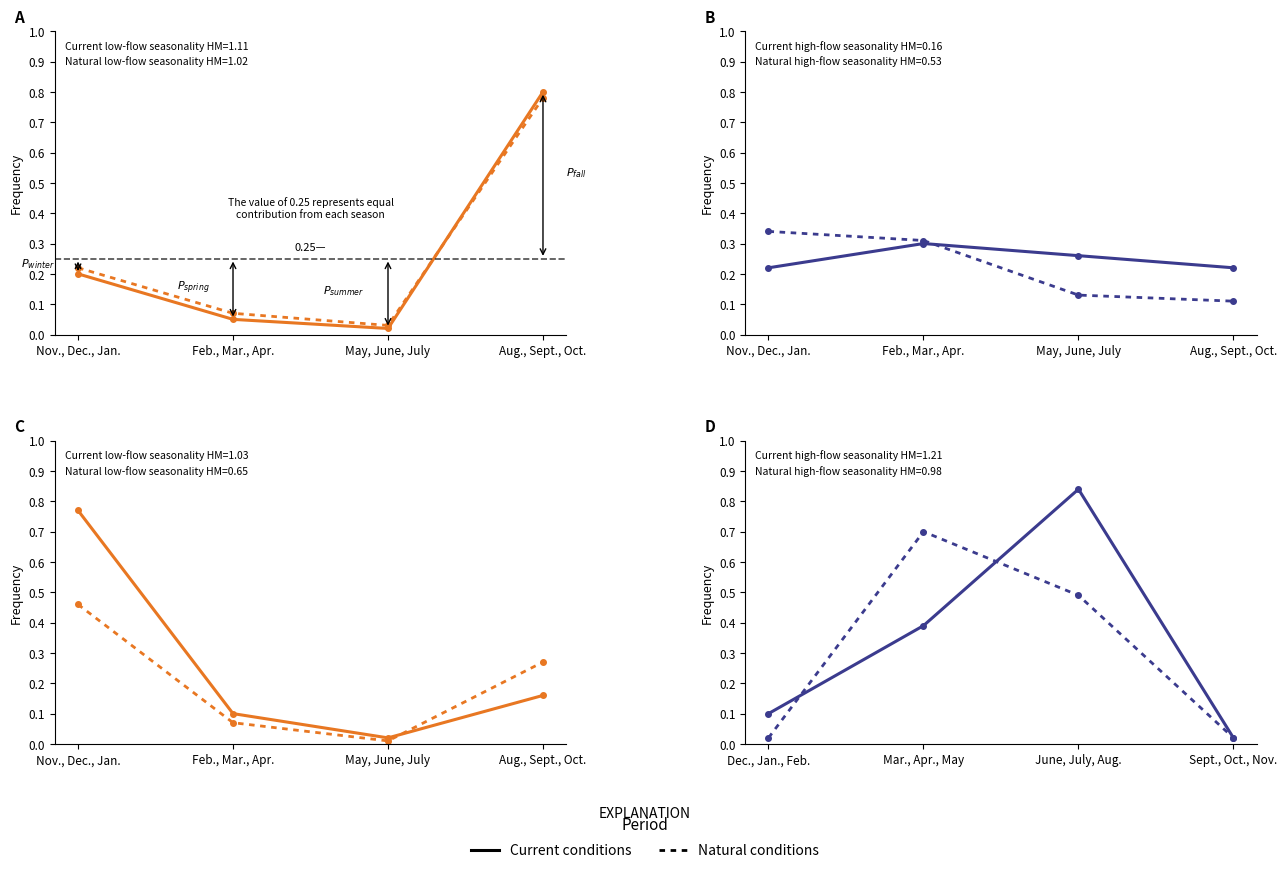

What are all the series names shown in the legend?

Current conditions, Natural conditions